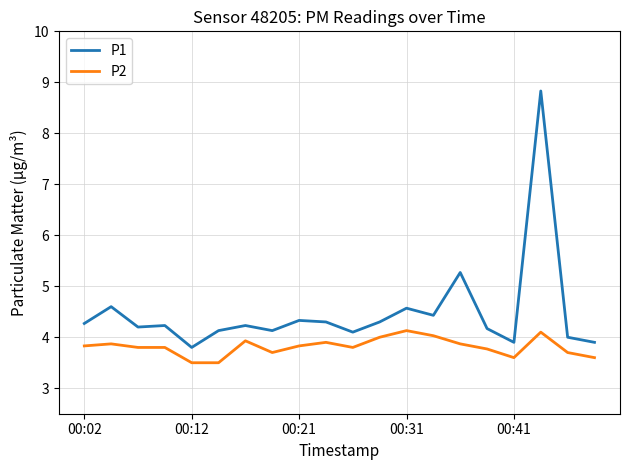

True or false: P1 and P2 intersect in this chart.

False